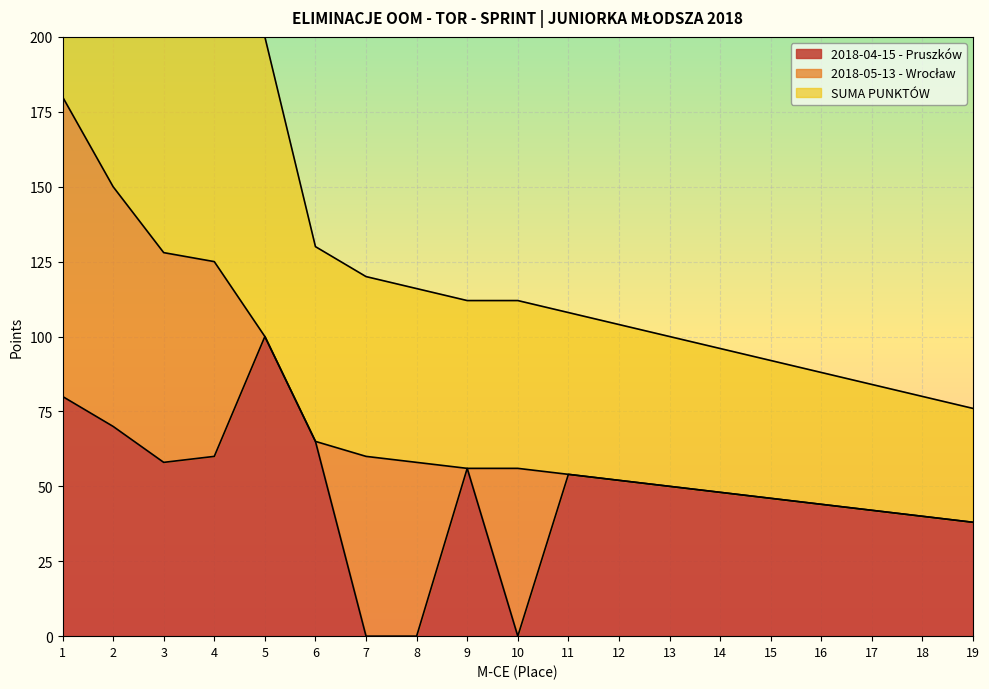

What value does the 2018-04-15 - Pruszków series have at 19?

38